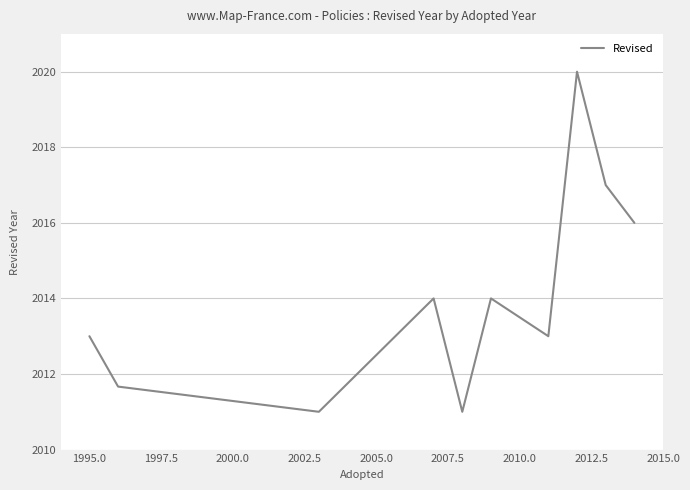

What is the greatest value displayed?

2020.0